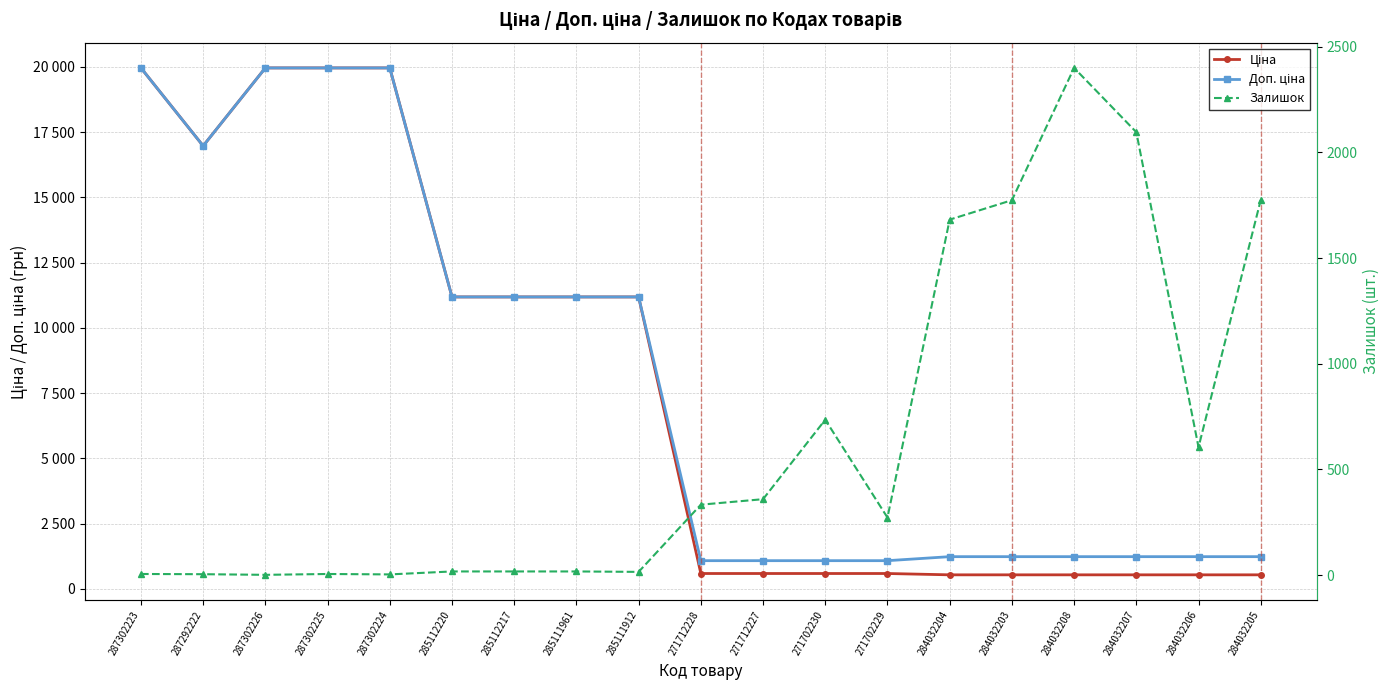

Between 287302225 and 285112220, which series saw the biggest shift?

Ціна